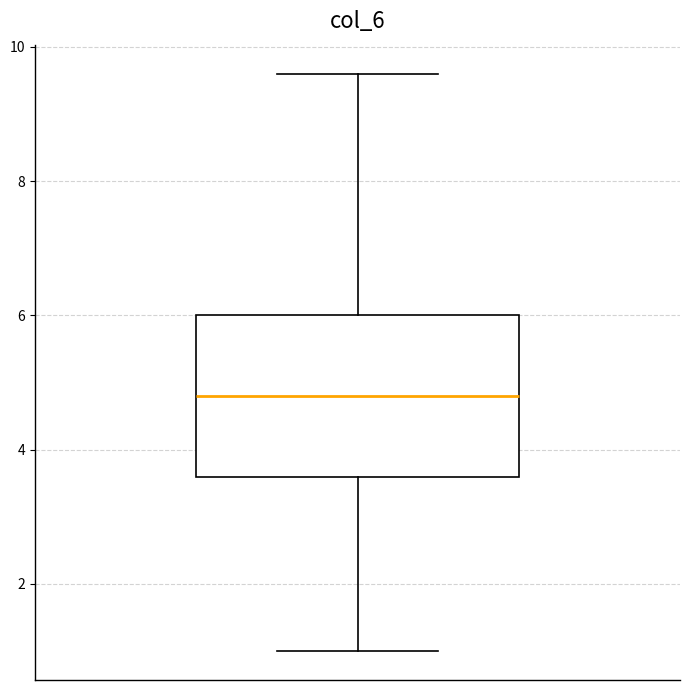

Read this box plot against the y-axis: the position of the median line, the range covered by the box, and the ends of both whiskers. The values are not printed on the chart, so give them approximately, as read against the axis.

median 4.8, box 3.6 to 6.0, whiskers 1.0 to 9.6